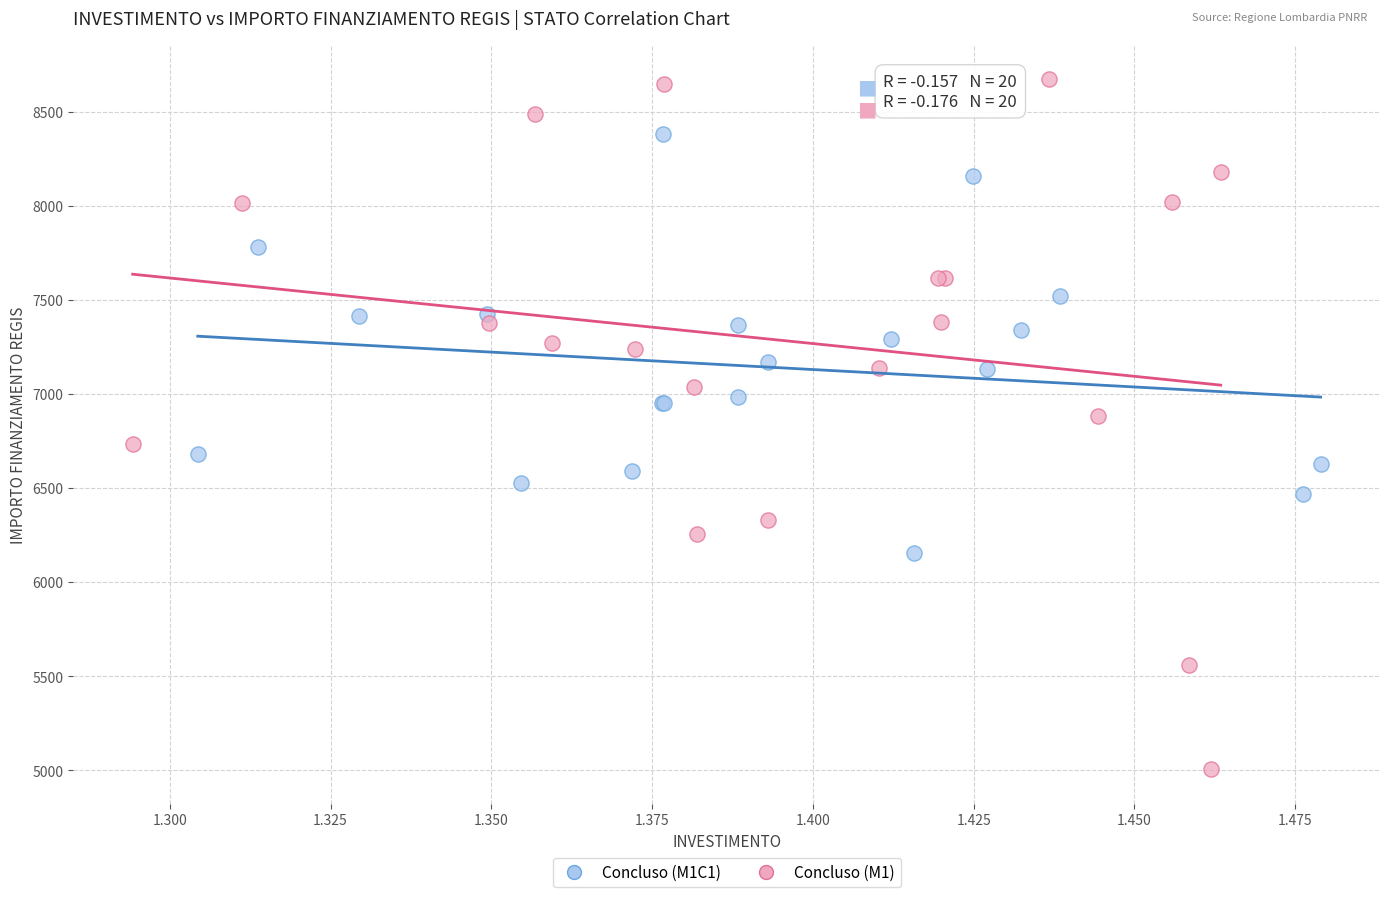

Which series contains the highest Y value?

Concluso (M1)